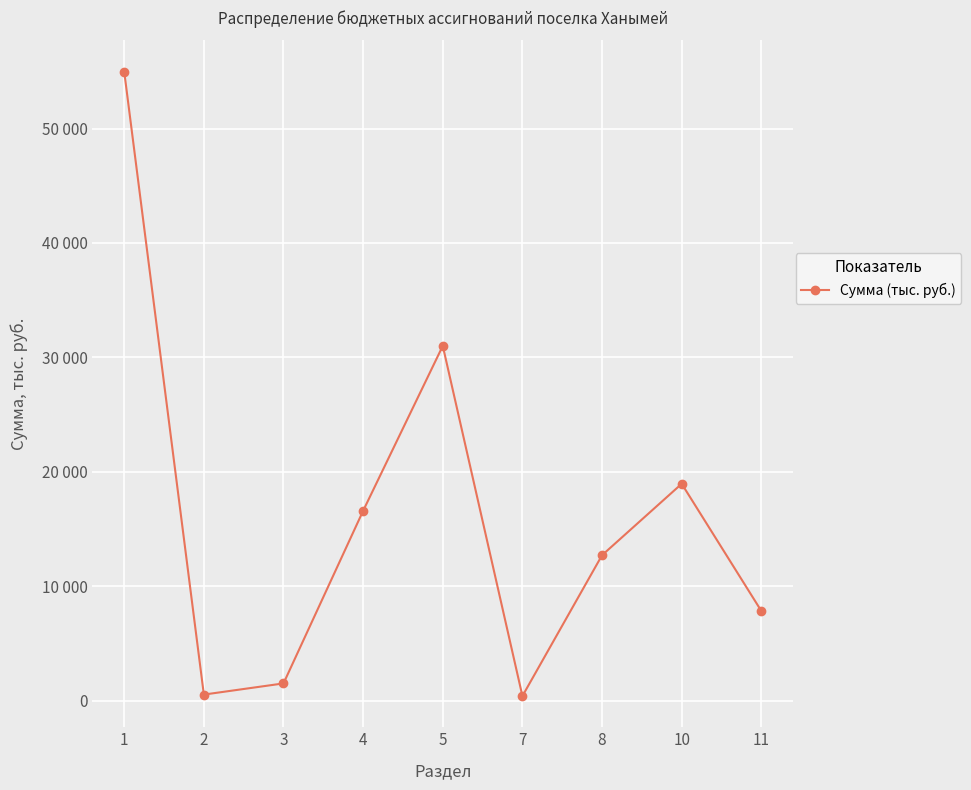

Is this an area chart (filled region under the line)?

No